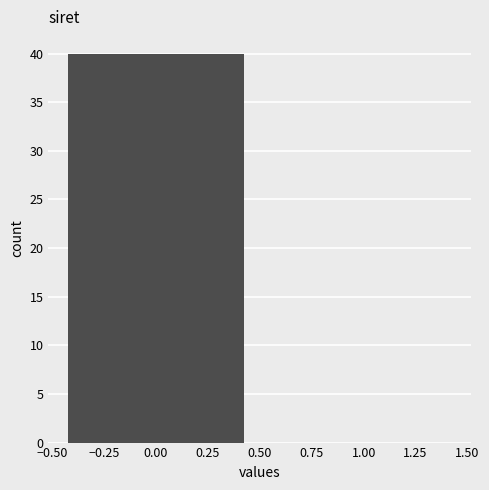

Reading left to right, transcribe all the data shown in this chart.

0.00=40	1.00=0